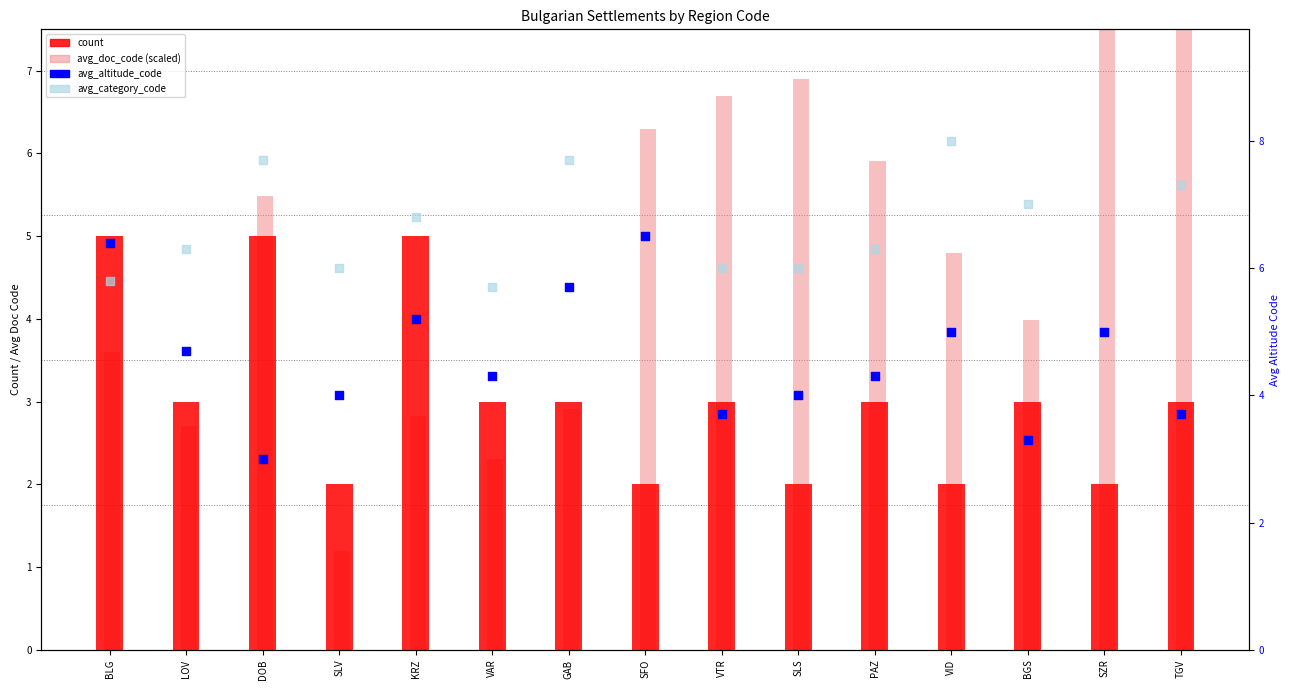

At how many categories does at least one series exceed 4?

15